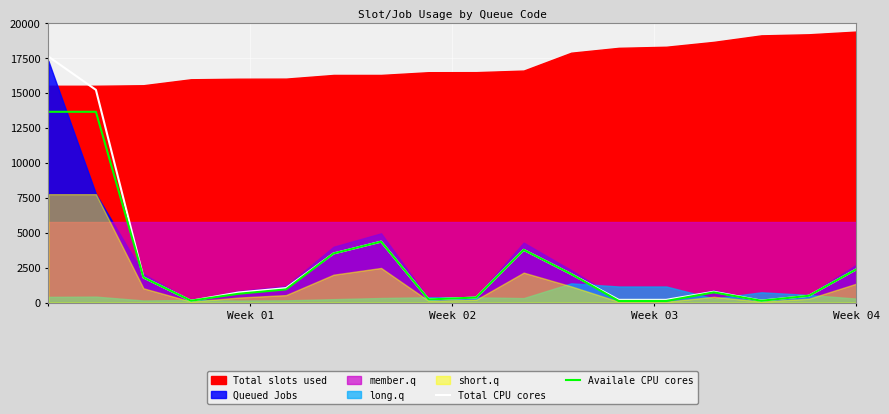

How many interior local peaks does the Availale CPU cores series have?

4